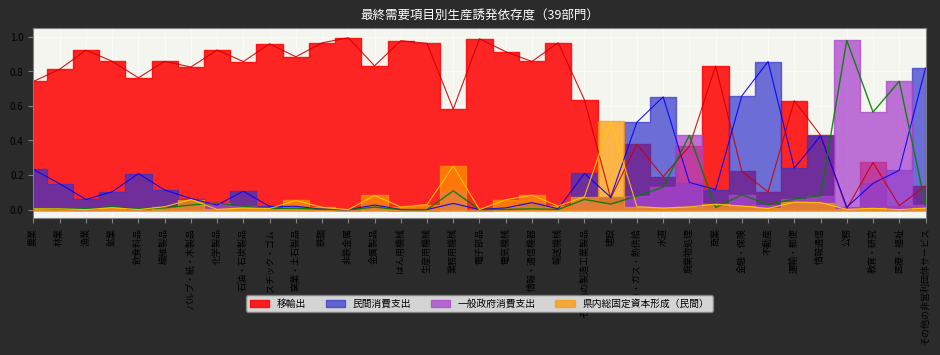

Is the value of 民間消費支出 at 教育・研究 greater than the value of 移輸出 at 石油・石炭製品?

No